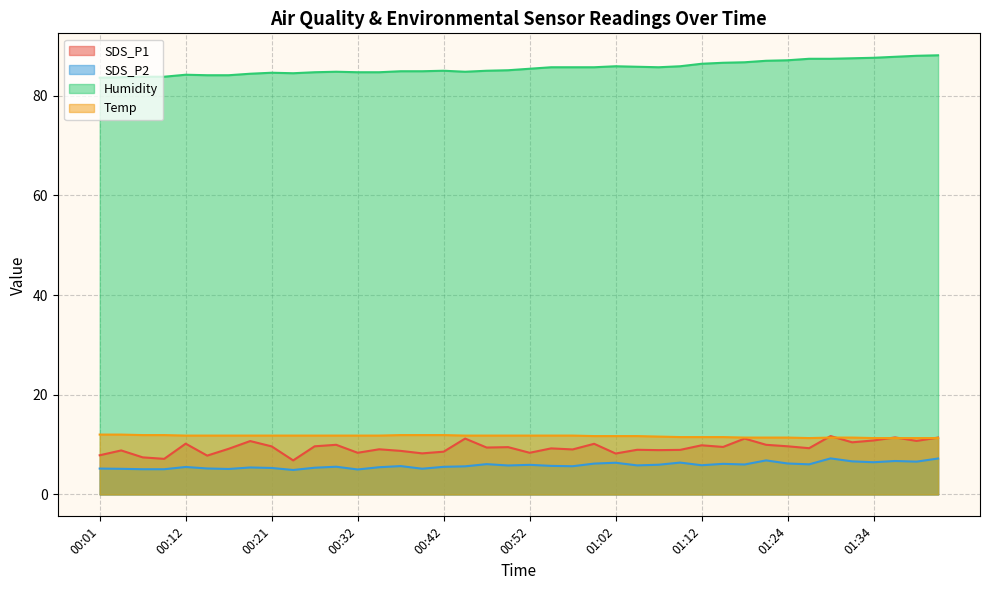

Where is the first local minimum for SDS_P1?

00:09